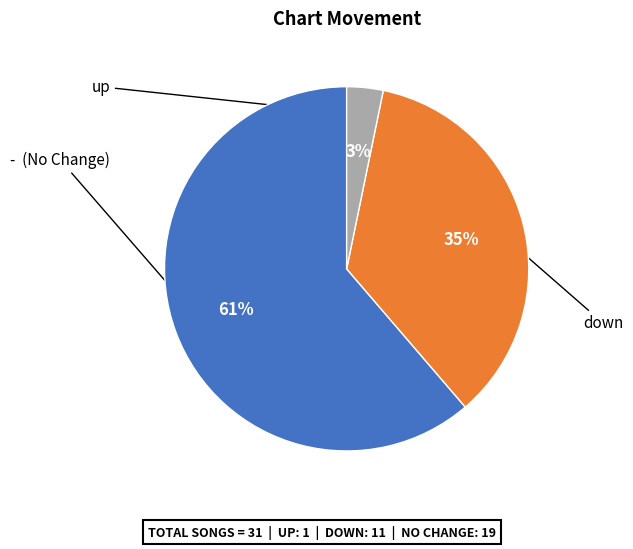

To the nearest percent, what is the average slice percentage?

33%